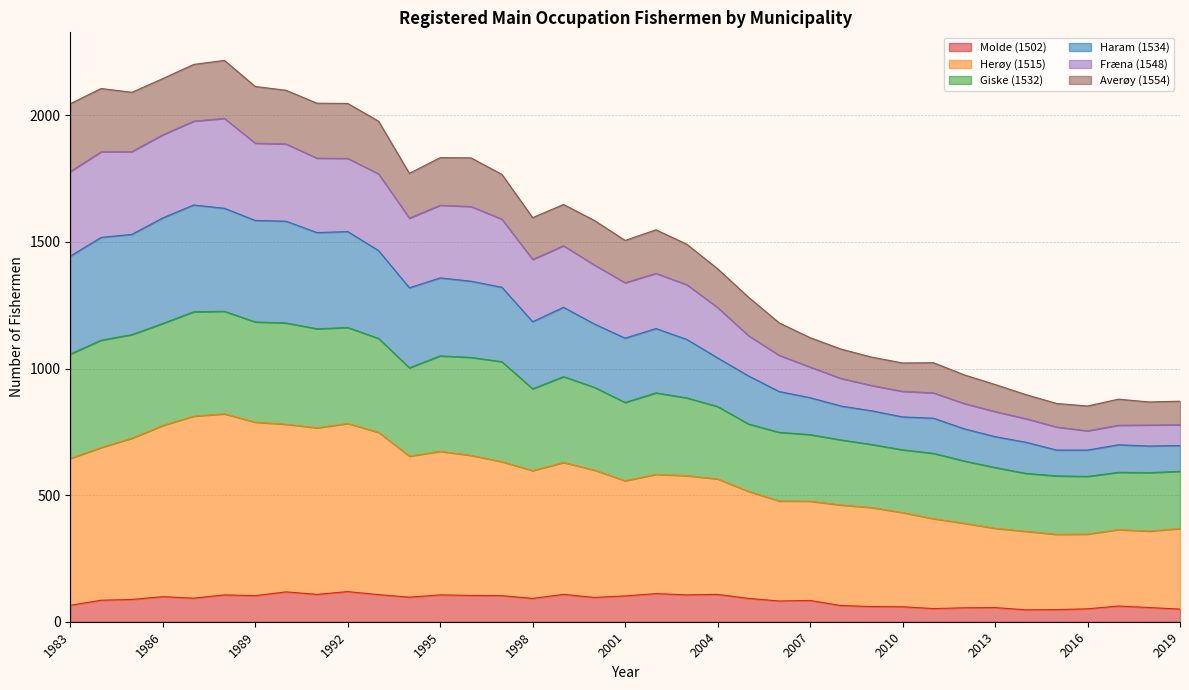

How many interior local valleys does the Herøy (1515) series have?

6